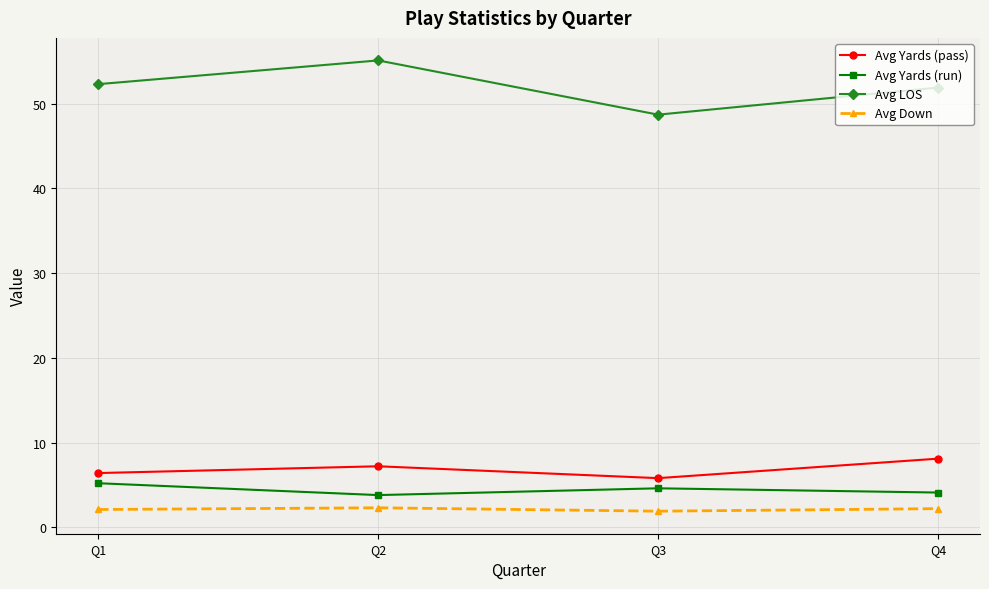

What is the sum of all Avg Down values?

8.5